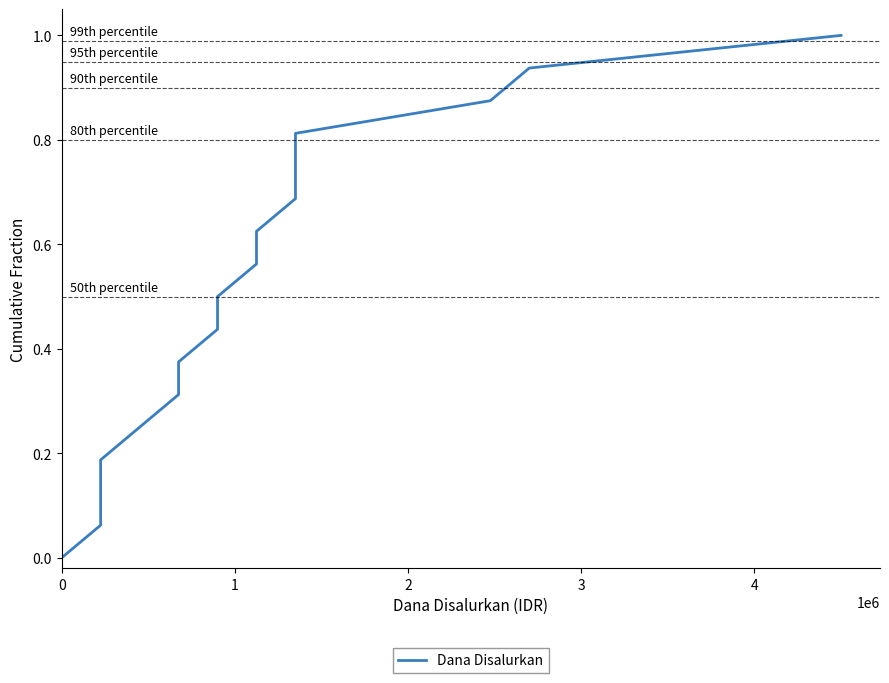

What is the change in value from 2 to 3?

+0.1